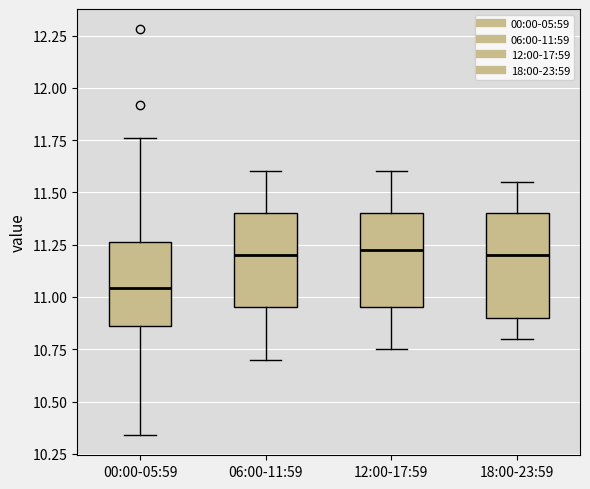

Reading left to right, read every box against the y-axis: the position of its median line, the range the box covers, and the ends of its whiskers. The values are not printed on the chart, so give them approximately, as read against the axis.

00:00-05:59: median 11.05, box 10.85 to 11.25, whiskers 10.35 to 11.75
06:00-11:59: median 11.20, box 10.95 to 11.40, whiskers 10.70 to 11.60
12:00-17:59: median 11.25, box 10.95 to 11.40, whiskers 10.75 to 11.60
18:00-23:59: median 11.20, box 10.90 to 11.40, whiskers 10.80 to 11.55